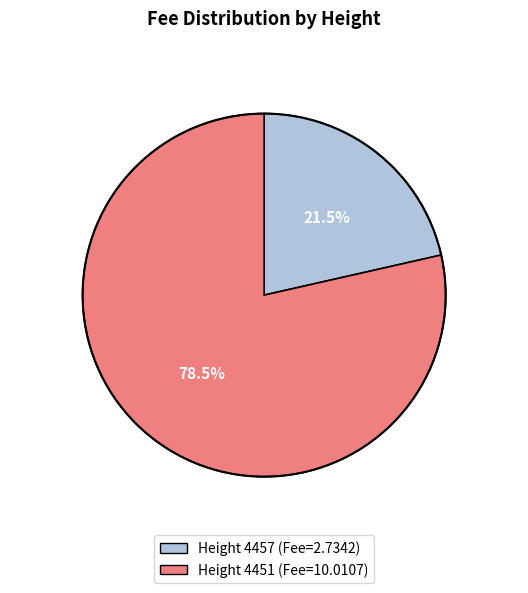

Is there any slice that represents more than half of the pie?

Yes